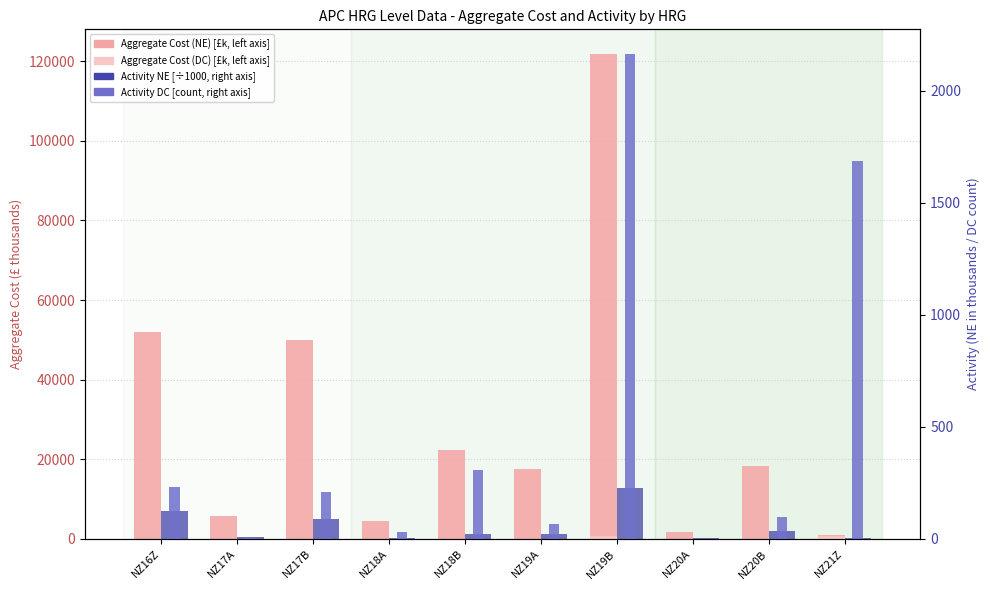

True or false: Aggregate Cost (NE) has a value of 1743.7 at NZ20A.

True